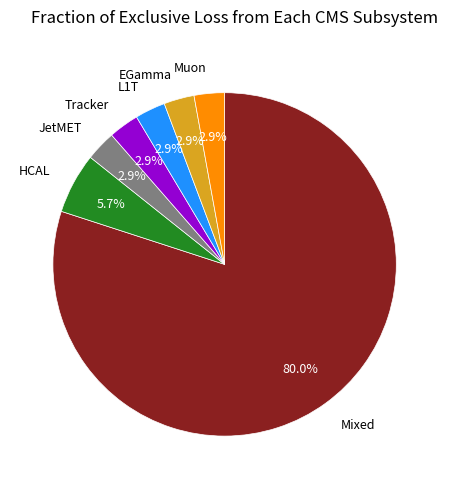

Is there any slice that represents more than half of the pie?

Yes